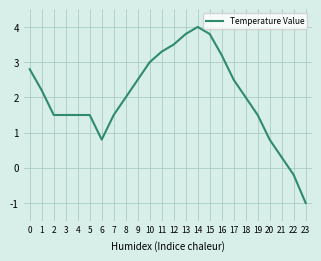

Approximately how many times larger is the value at 9 compared to 4?

1.7